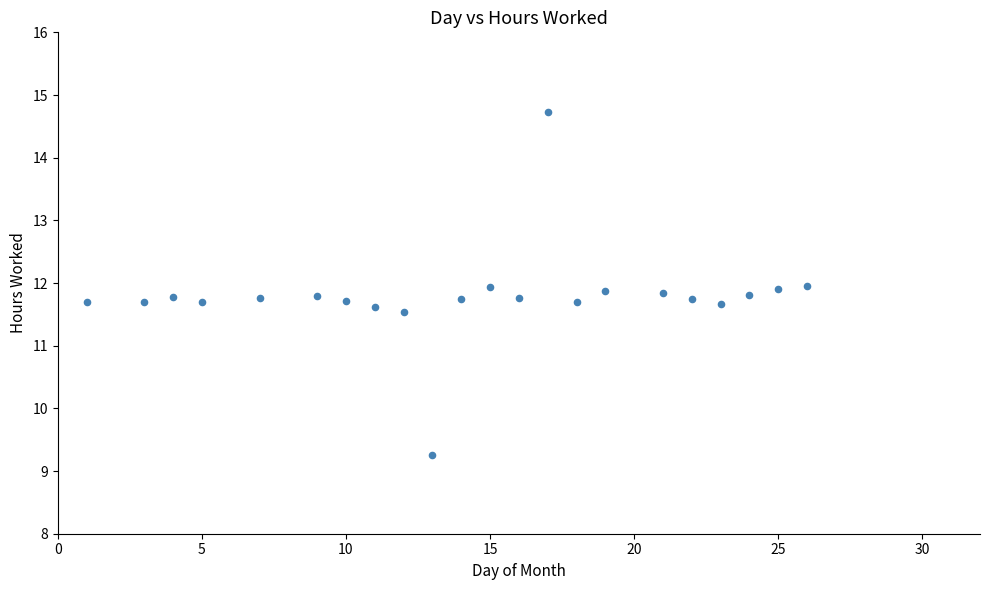

What is the range of X values (max minus min)?

25.0